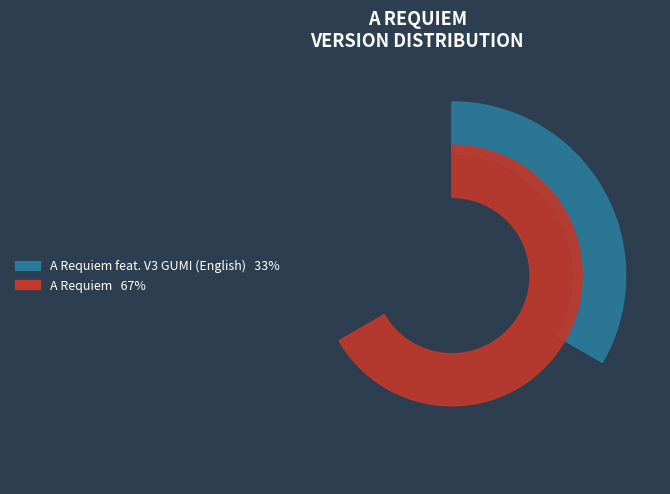

Count the number of slices in the pie.

2